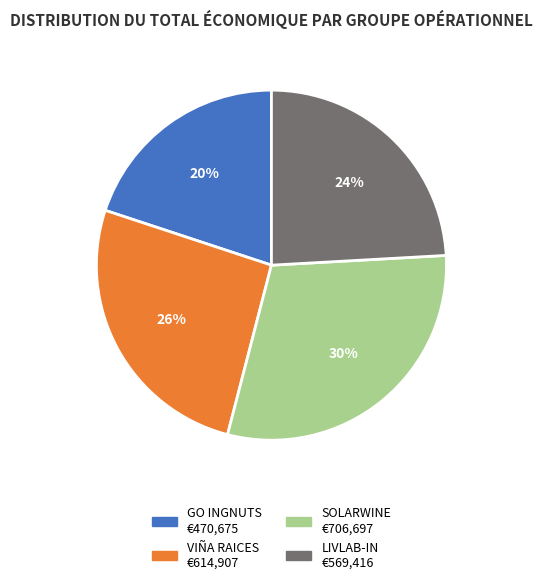

Rank the categories by value from lowest to highest.

GO INGNUTS, LIVLAB-IN, VIÑA RAICES, SOLARWINE